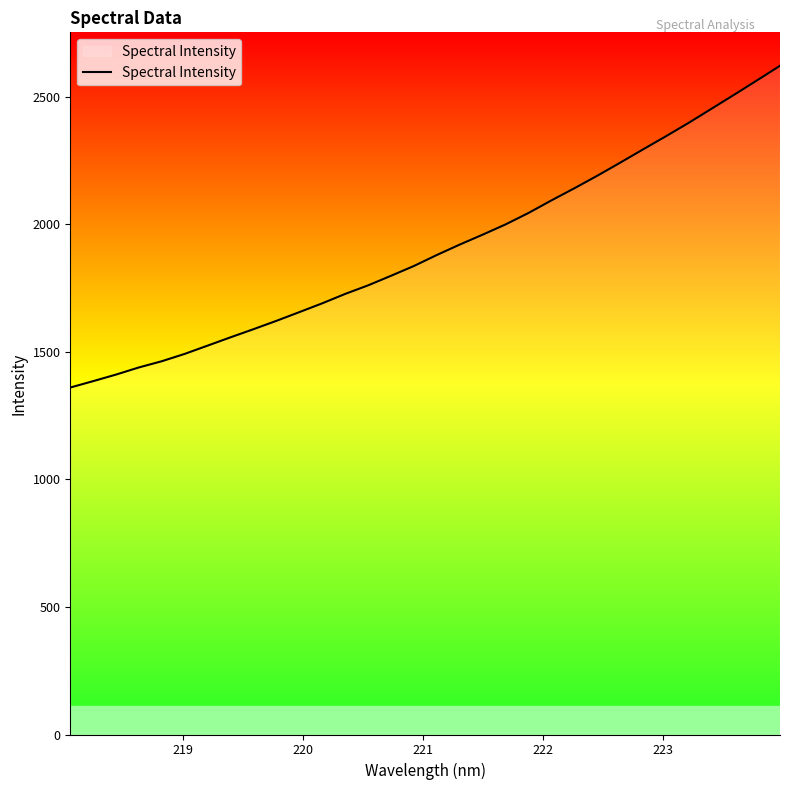

What is the difference between the maximum and minimum values?

1261.6